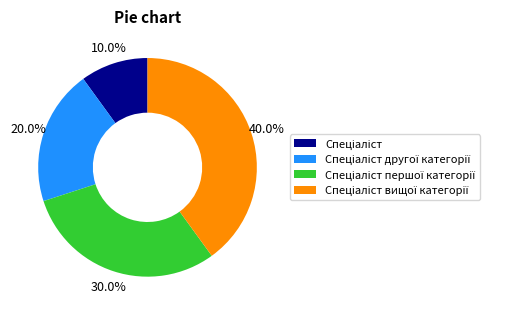

How many slices are in this pie chart?

4